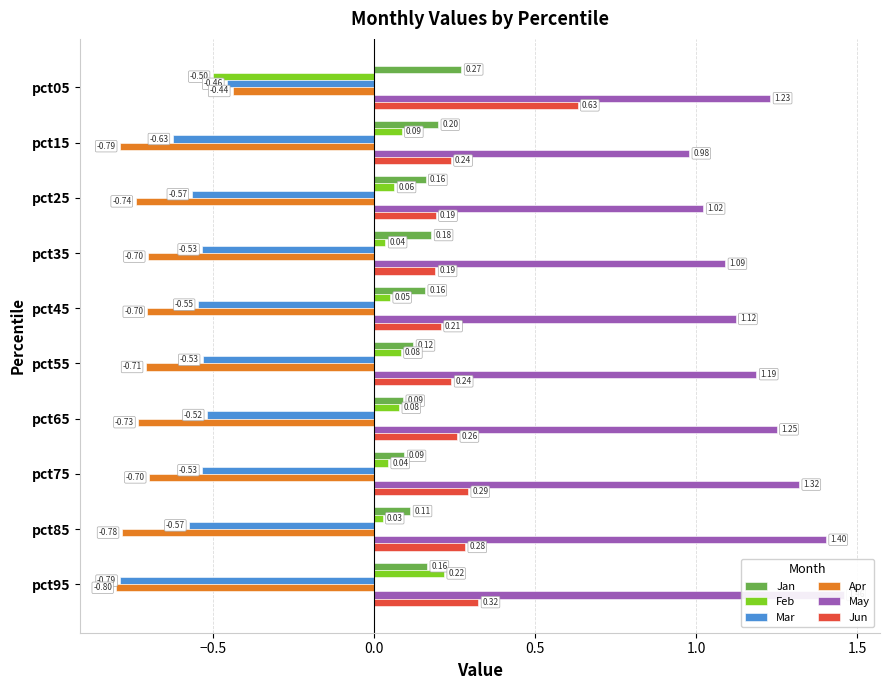

Reading right to left, extract all data points from this chart.

Jan: 0.2	0.1	0.1	0.1	0.1	0.2	0.2	0.2	0.2	0.3
Feb: 0.2	0.0	0.0	0.1	0.1	0.0	0.0	0.1	0.1	-0.5
Mar: -0.8	-0.6	-0.5	-0.5	-0.5	-0.5	-0.5	-0.6	-0.6	-0.5
Apr: -0.8	-0.8	-0.7	-0.7	-0.7	-0.7	-0.7	-0.7	-0.8	-0.4
May: 1.5	1.4	1.3	1.3	1.2	1.1	1.1	1.0	1.0	1.2
Jun: 0.3	0.3	0.3	0.3	0.2	0.2	0.2	0.2	0.2	0.6